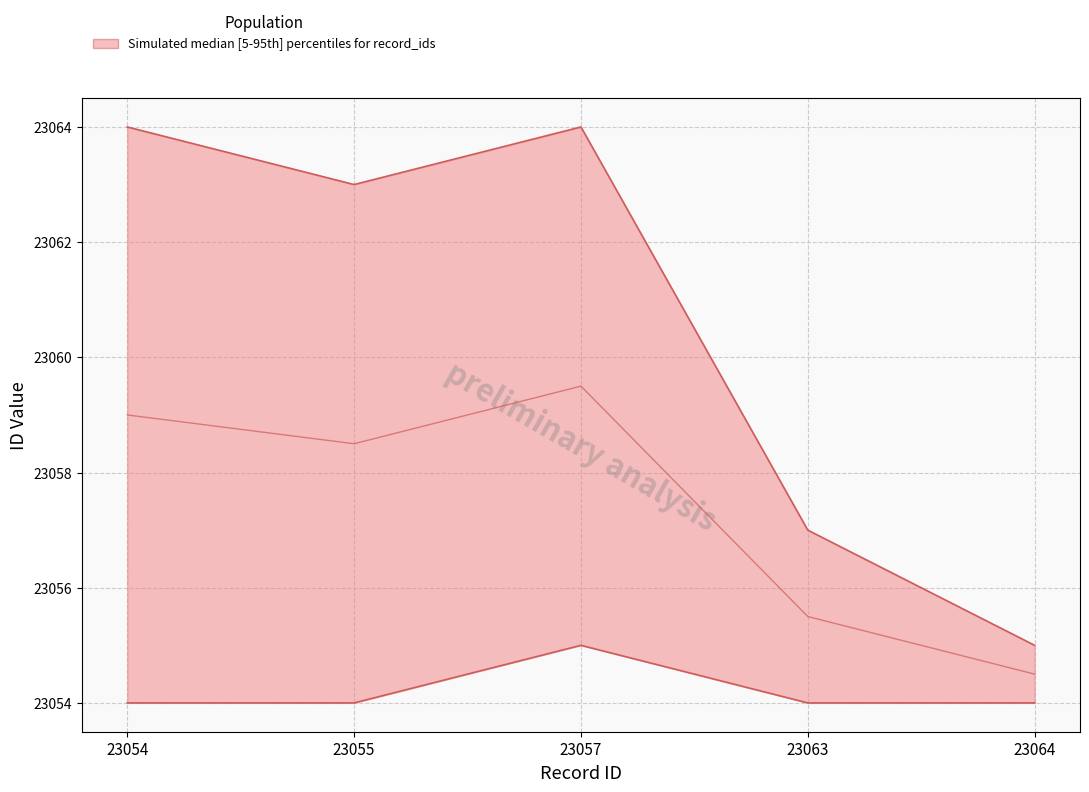

Where is the data nearest to the value 23054?

23054